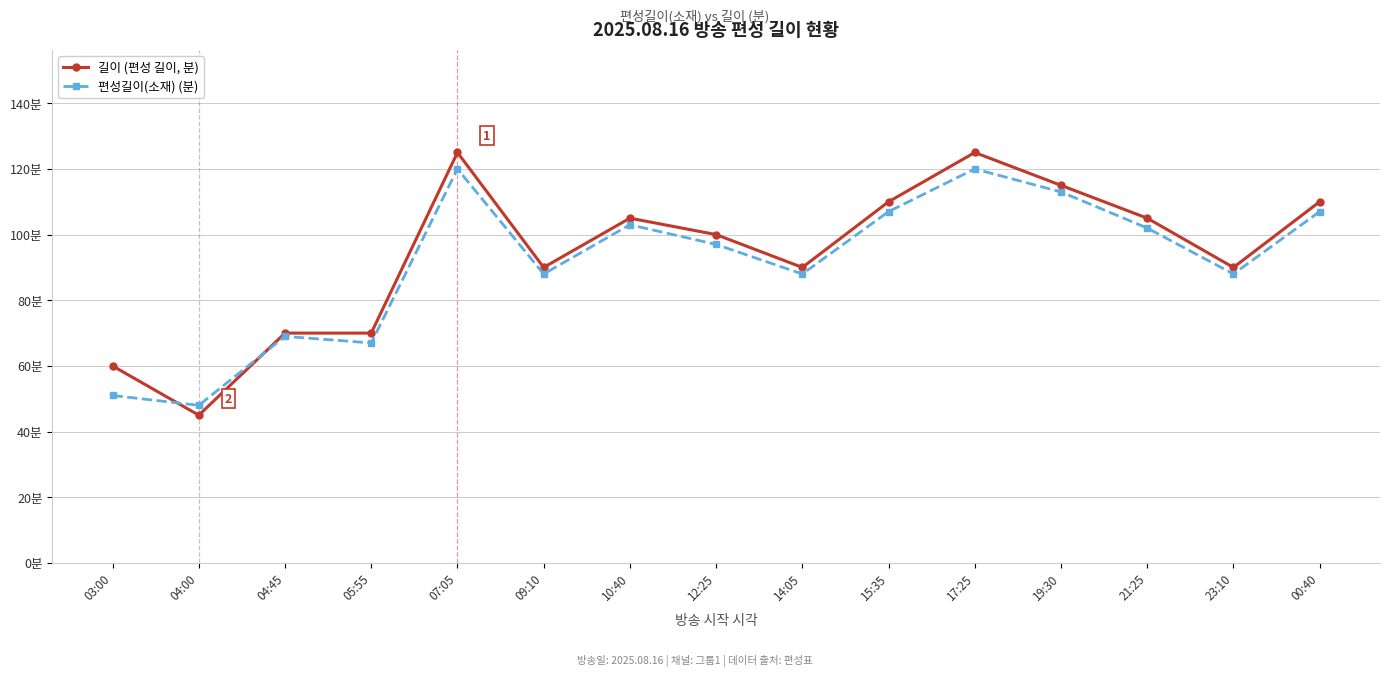

Which series ends up on top after the final intersection of 편성길이(소재) (분) and 길이 (편성 길이, 분)?

길이 (편성 길이, 분)